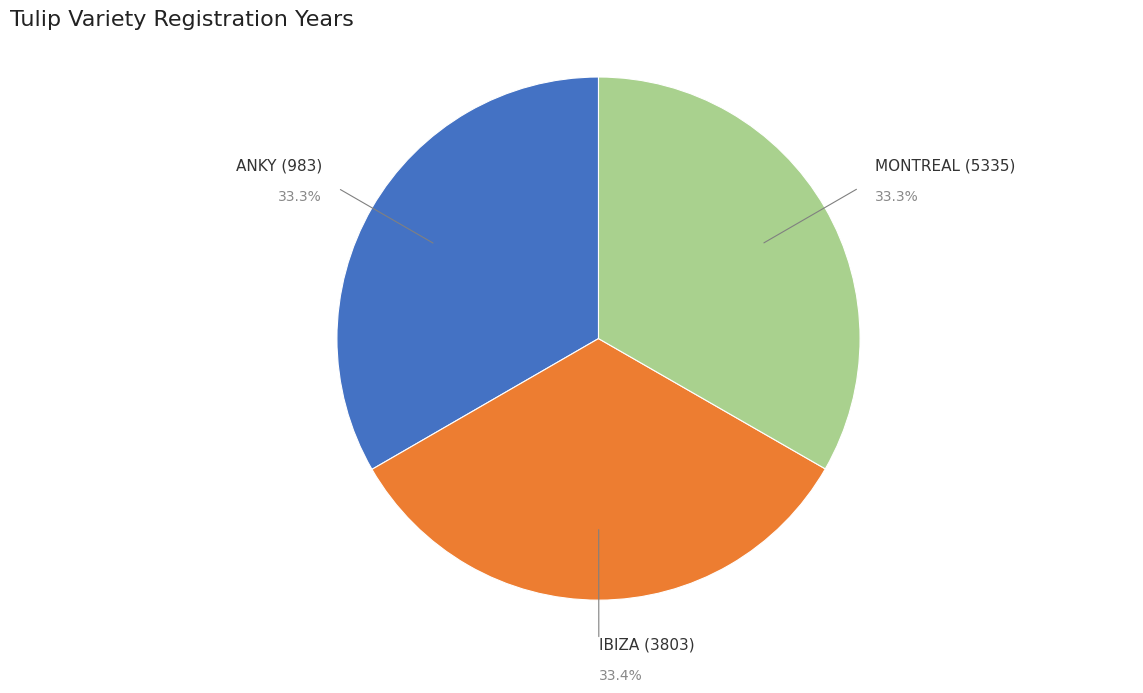

What is the ratio of the value at IBIZA (3803) to the value at ANKY (983)?

1.0